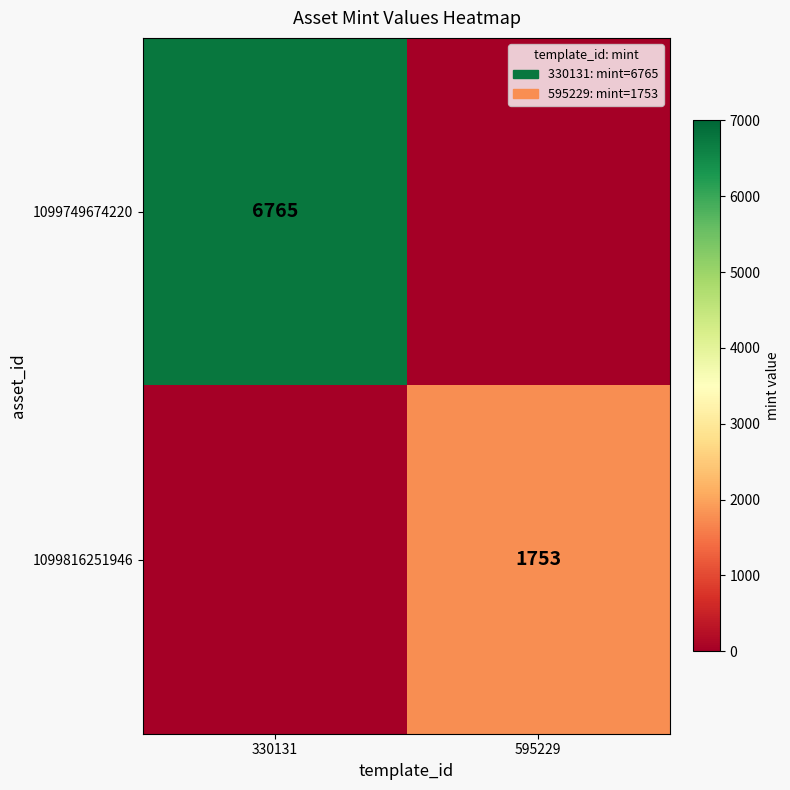

What is the total value across all series at 595229?

1753